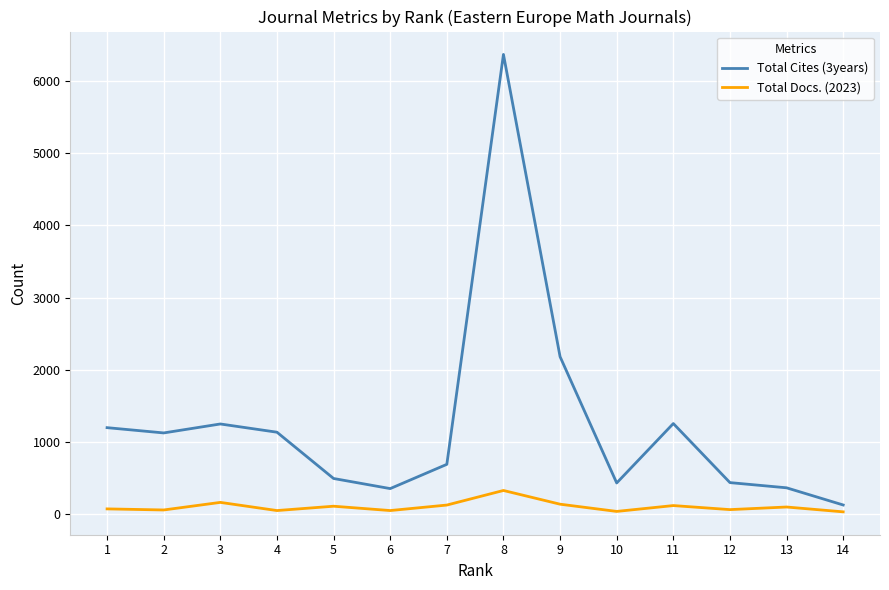

Where does the Total Docs. (2023) series first go above 100?

3